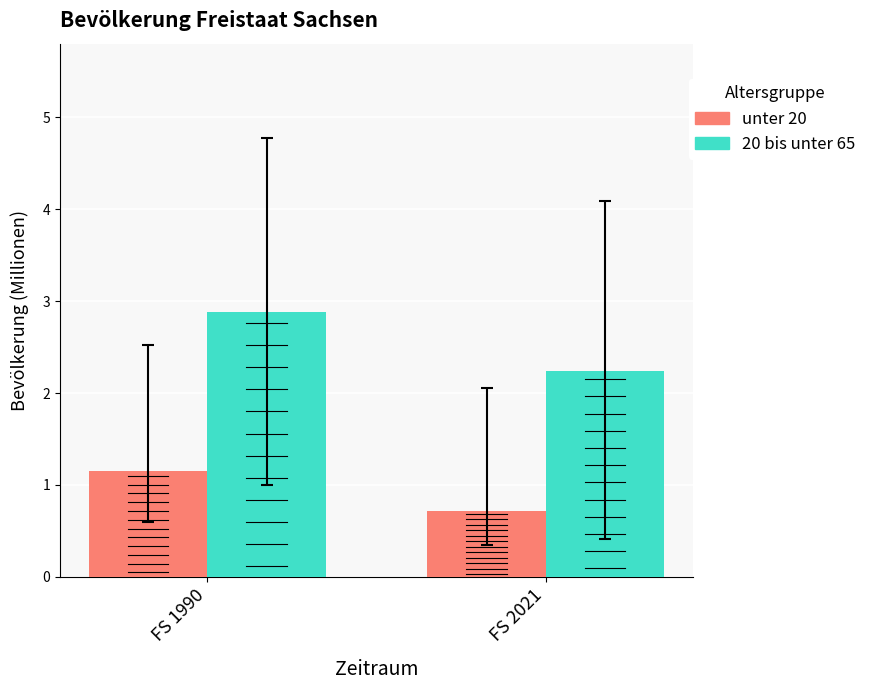

The unter 20 series shows 0.7 at FS 1990. True or false?

False